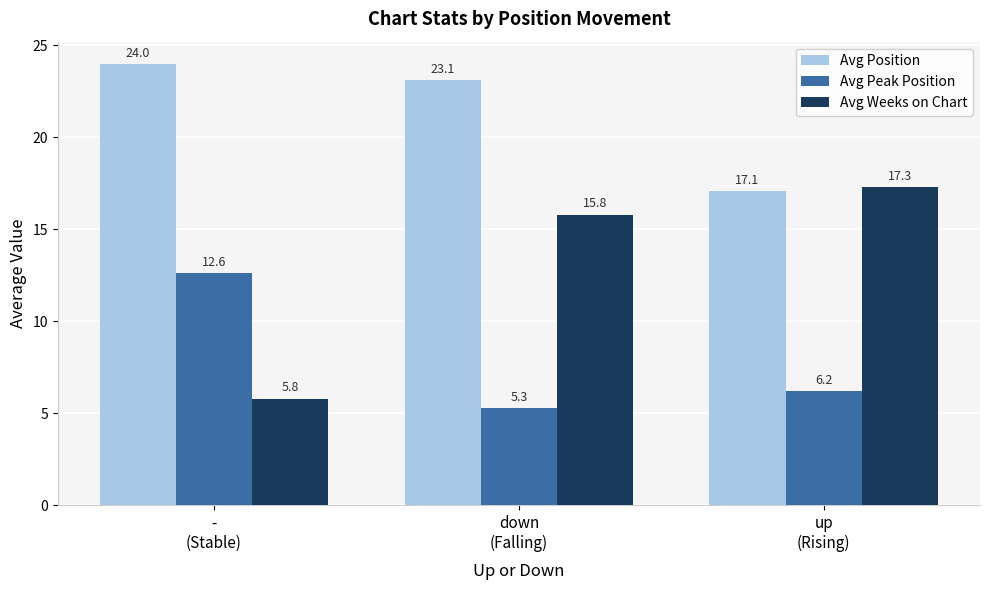

What is the label of the 3rd bar from the left?

up
(Rising)